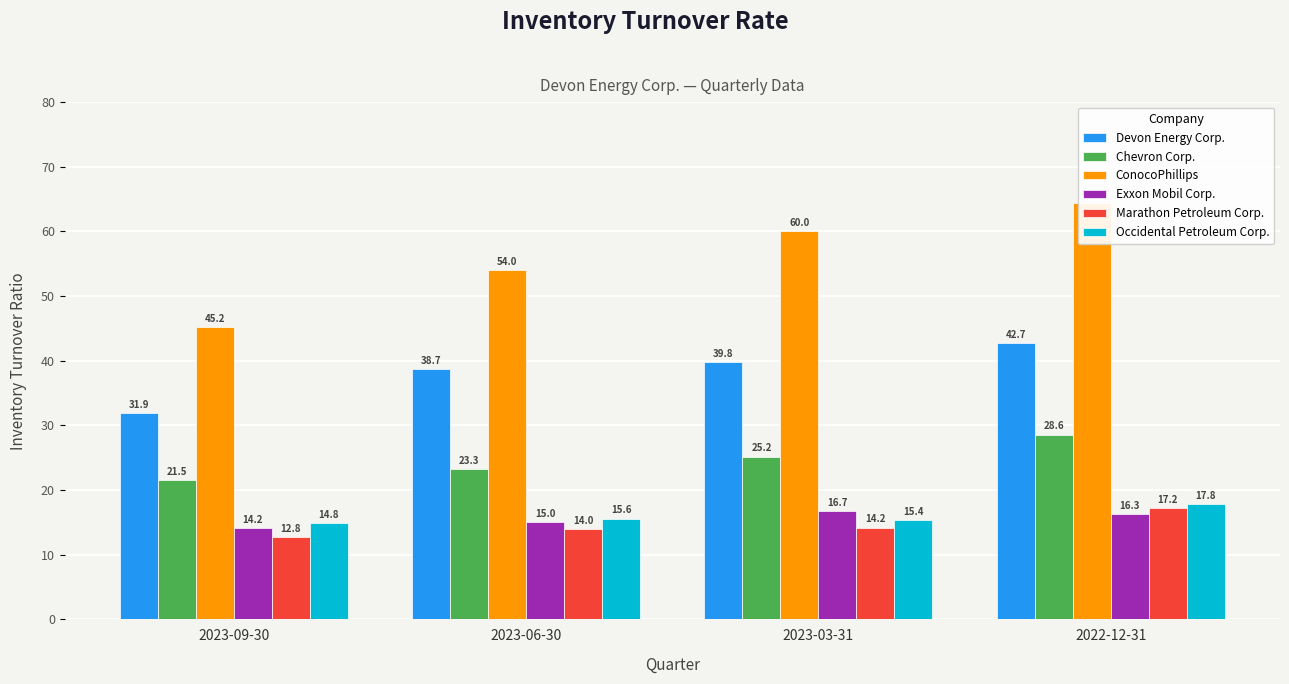

What is the label of the 2nd bar from the left?

2023-06-30